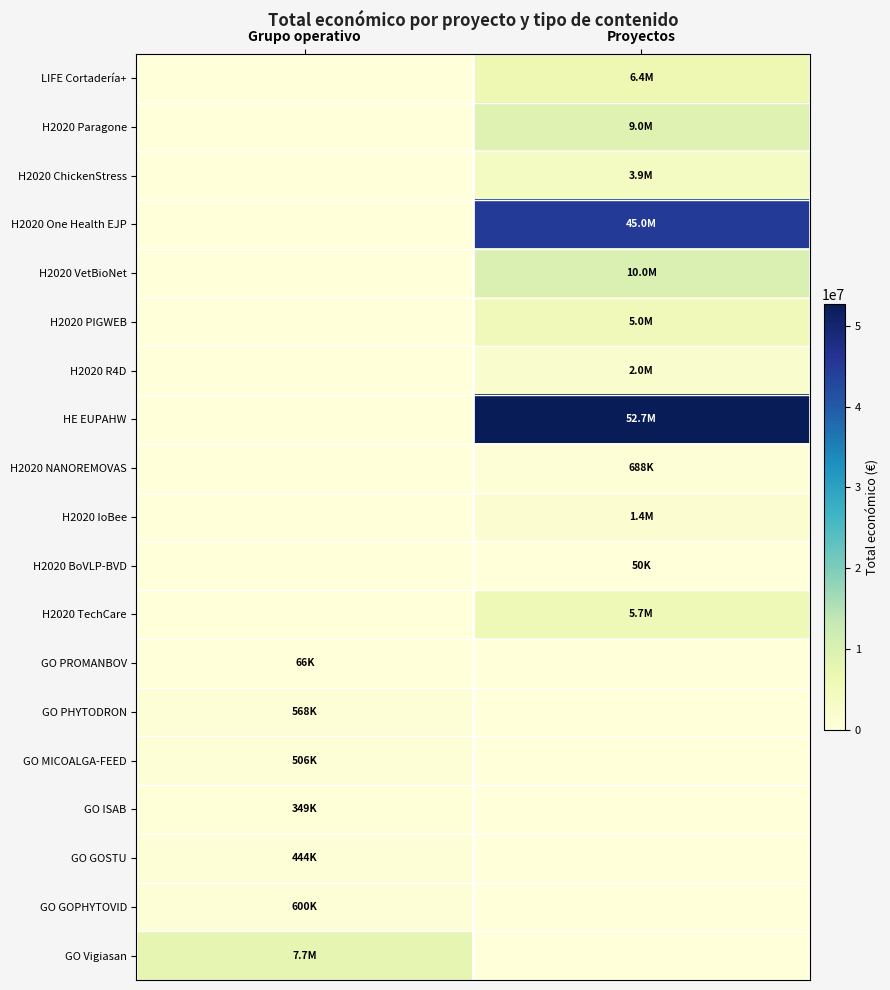

Between Grupo operativo and Proyectos, which series saw the biggest shift?

HE EUPAHW